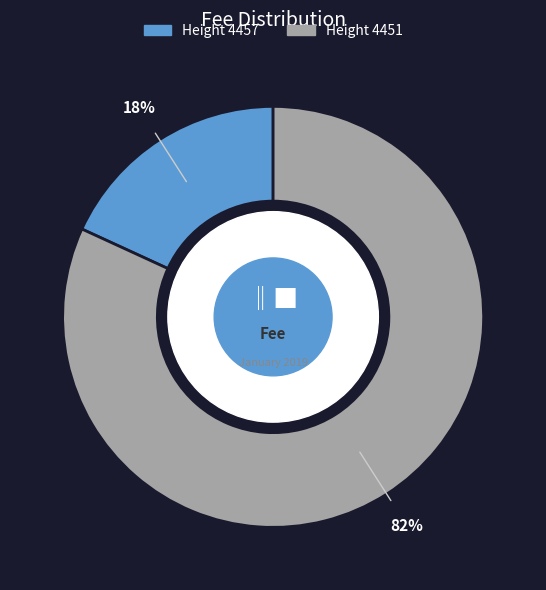

Does Height 4451 represent more than half of the total?

Yes